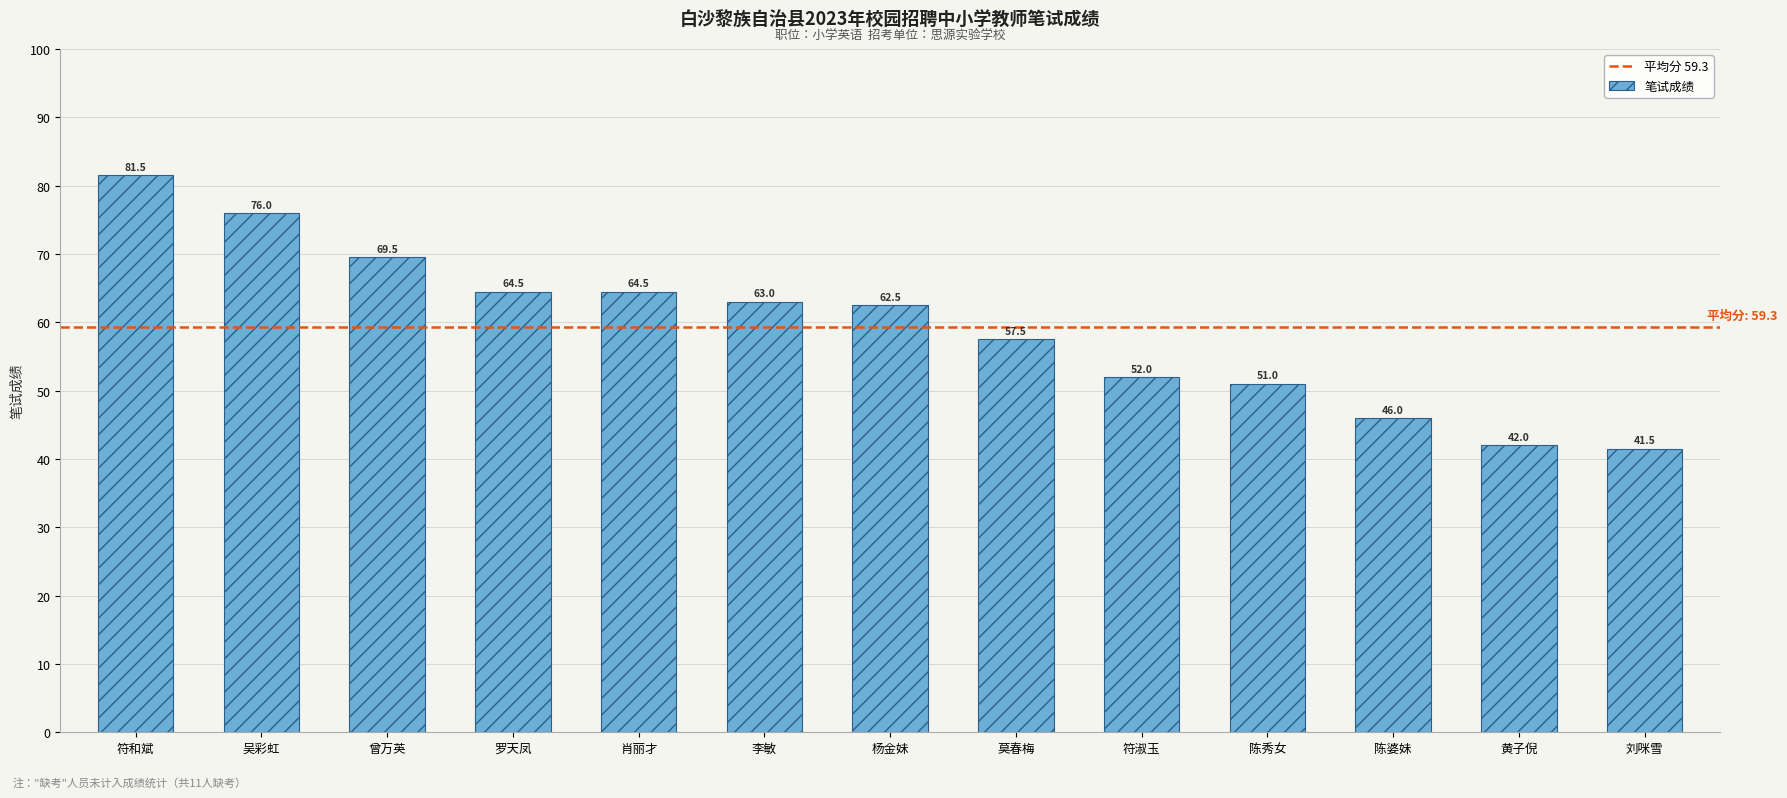

What is the smallest value displayed?

41.5